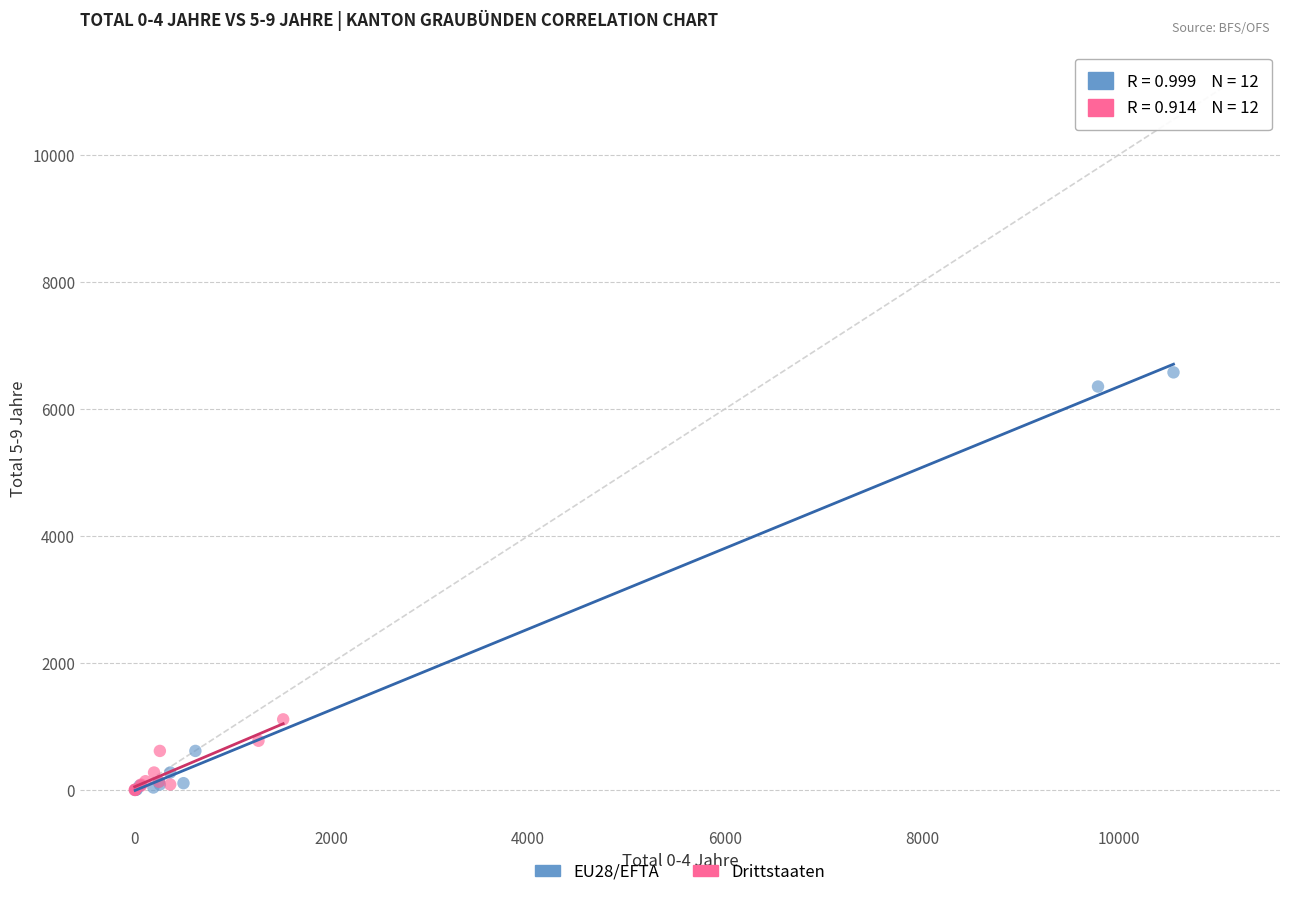

Which series has the largest Y range (max minus min)?

EU28/EFTA